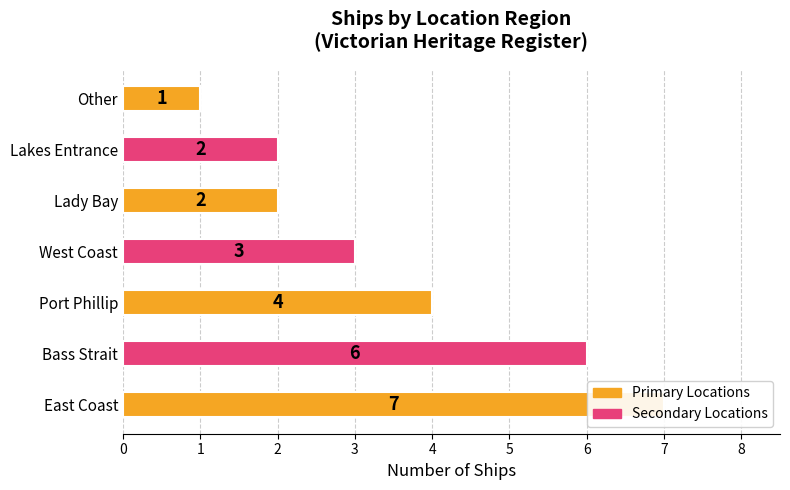

What is the difference between the maximum and minimum values?

6